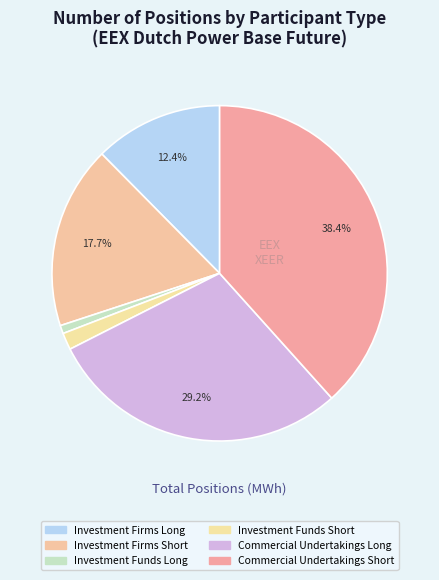

The Investment Firms Short slice represents 18% of the pie. True or false?

True